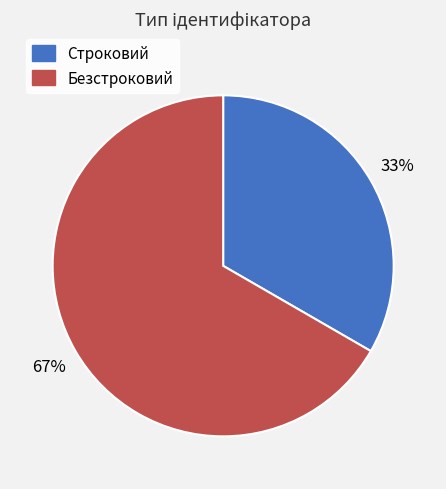

Combined, do Безстроковий and Строковий account for over 50%?

Yes